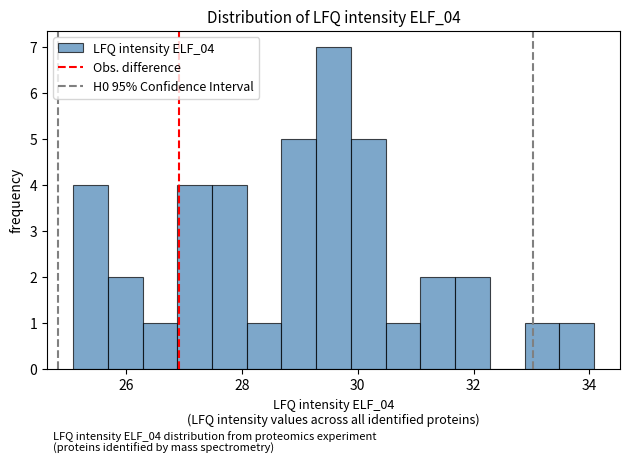

Read against the x-axis, roughly where is the centre of the tallest bar?

29.6